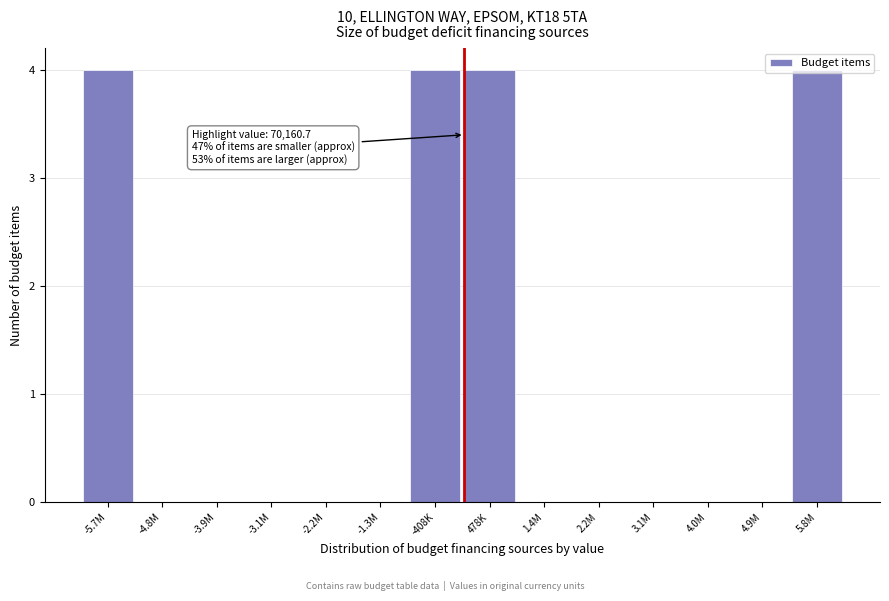

What is the sum of all values?

16